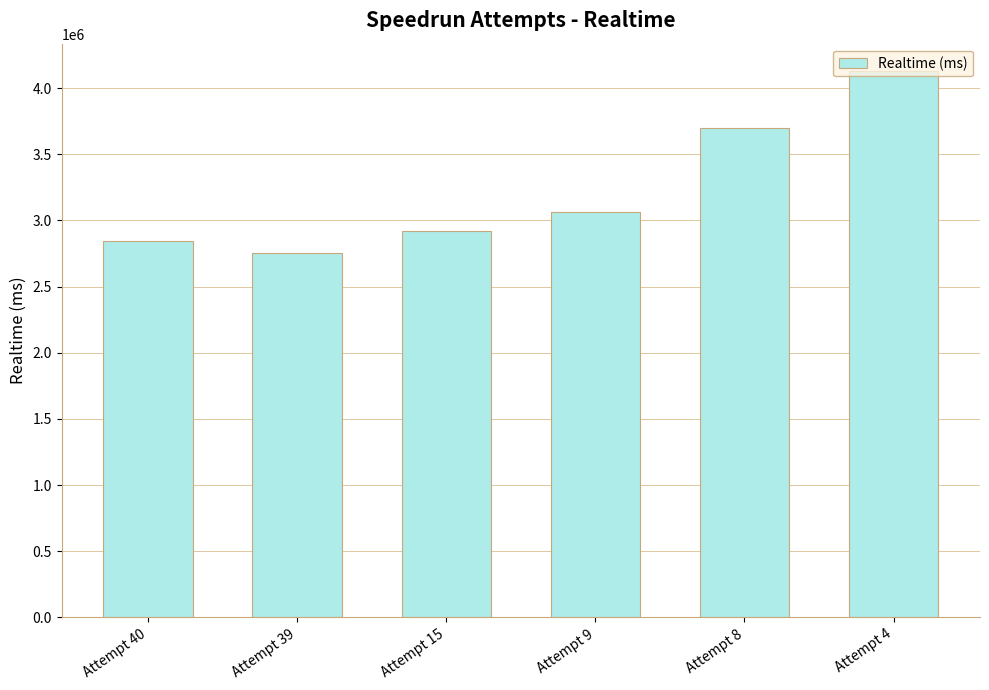

What is the change in value from Attempt 40 to Attempt 4?

+1286883